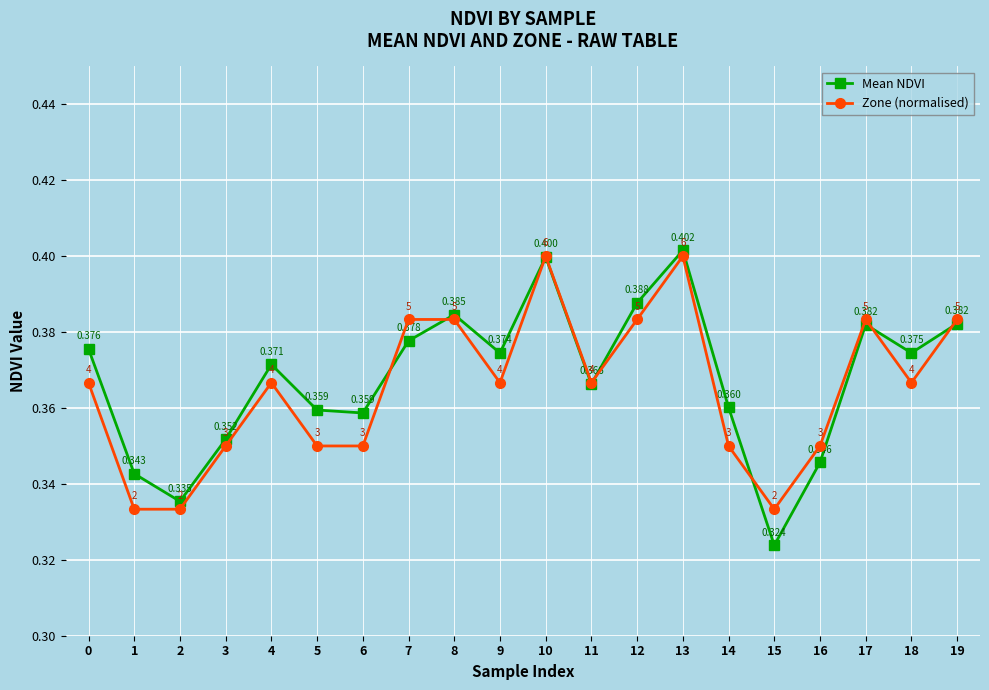

Is the value of Mean NDVI at 8 greater than the value of Zone (normalised) at 3?

Yes